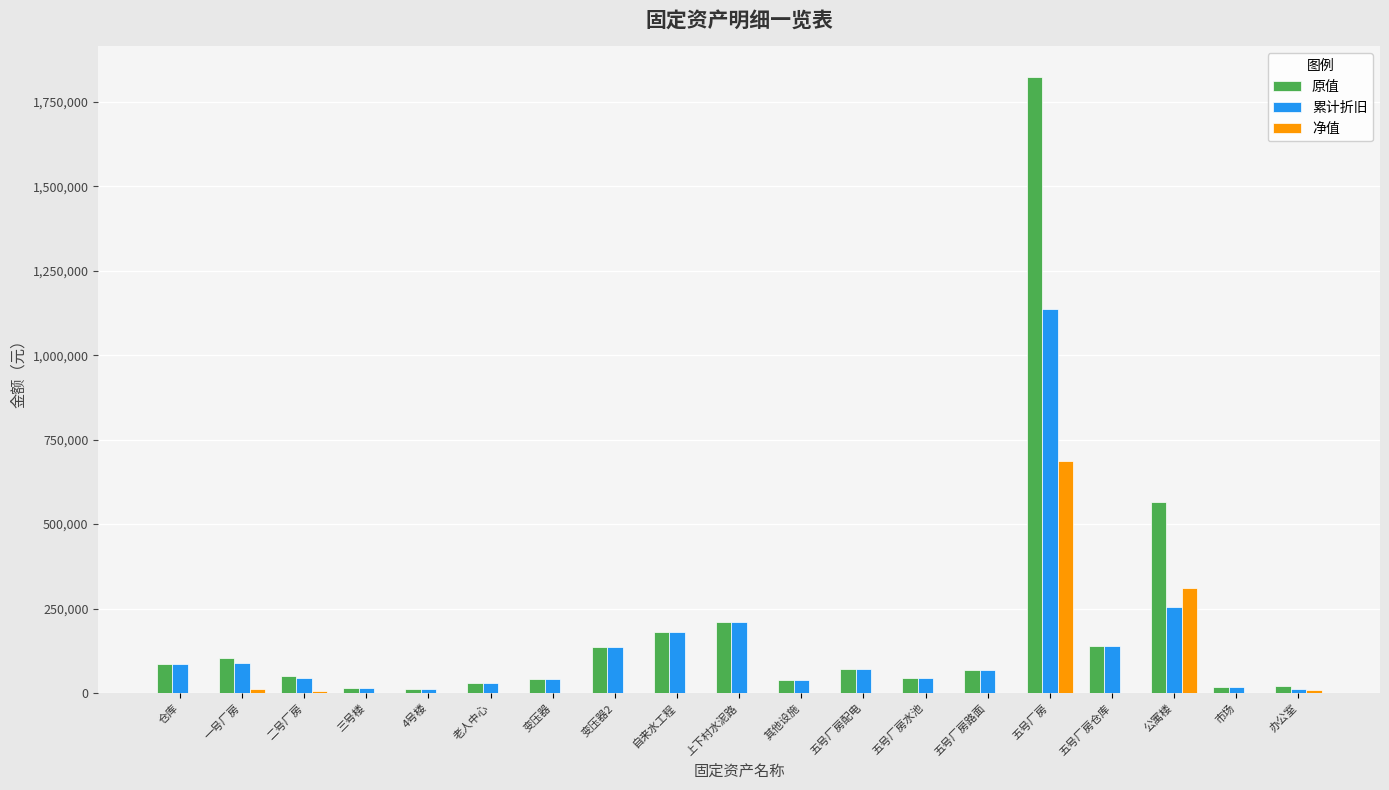

The 累计折旧 series shows 368050.9 at 五号厂房. True or false?

False